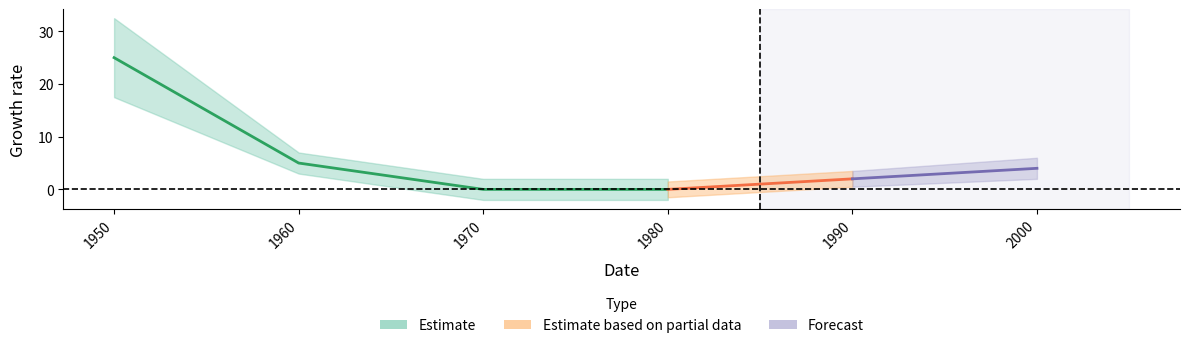

At which label does indexcijfer reach its peak?

1950